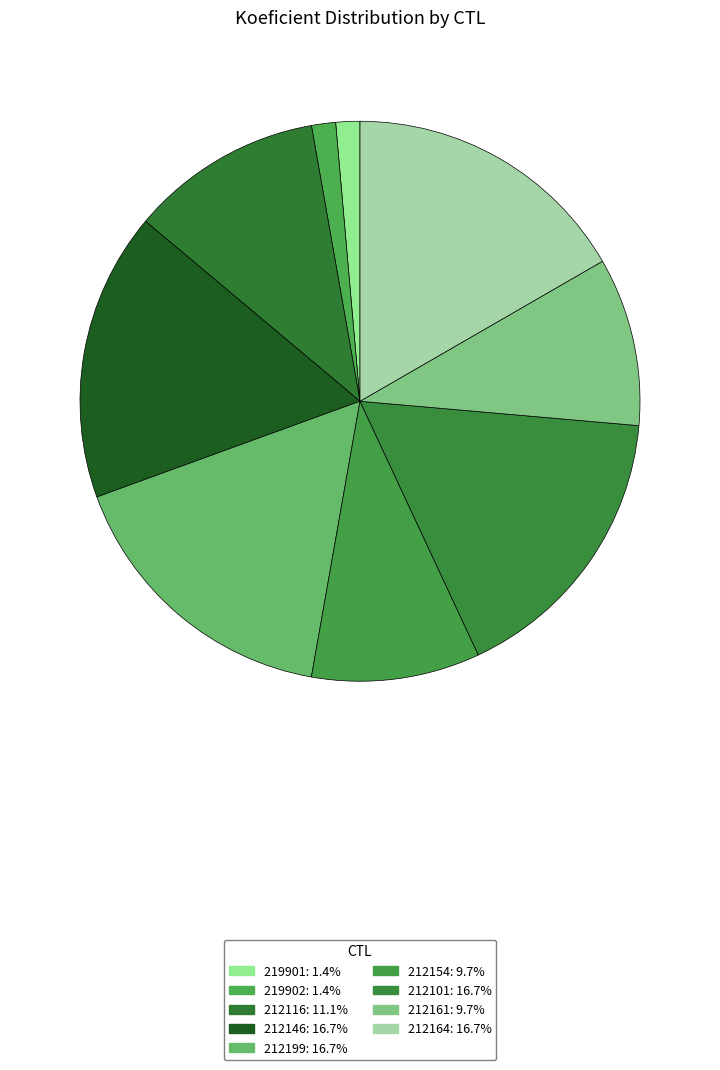

Combined, what portion of the pie is 212146 and 212199?

33.3%